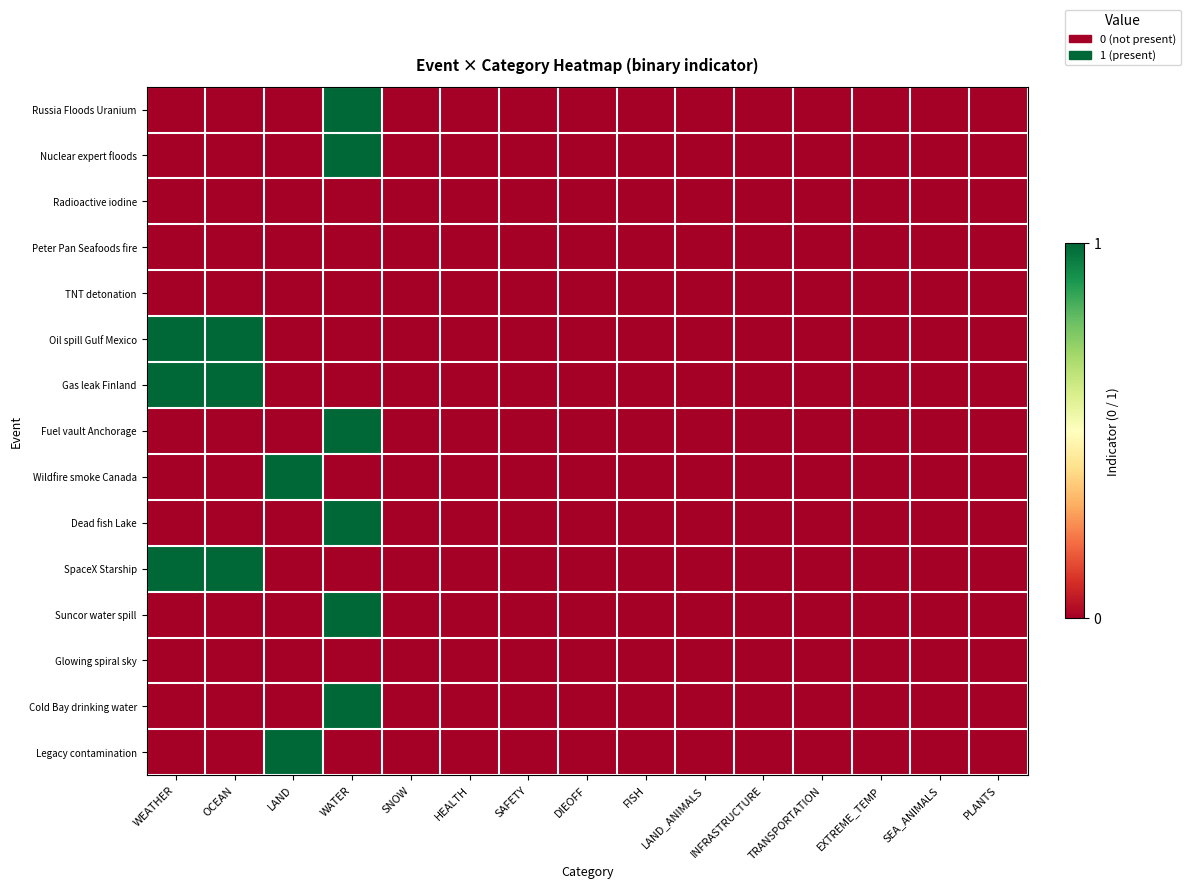

Reading right to left, what are all the values shown in this chart?

Russia Floods Uranium: PLANTS=0	SEA_ANIMALS=0	EXTREME_TEMP=0	TRANSPORTATION=0	INFRASTRUCTURE=0	LAND_ANIMALS=0	FISH=0	DIEOFF=0	SAFETY=0	HEALTH=0	SNOW=0	WATER=1	LAND=0	OCEAN=0	WEATHER=0
Nuclear expert floods: PLANTS=0	SEA_ANIMALS=0	EXTREME_TEMP=0	TRANSPORTATION=0	INFRASTRUCTURE=0	LAND_ANIMALS=0	FISH=0	DIEOFF=0	SAFETY=0	HEALTH=0	SNOW=0	WATER=1	LAND=0	OCEAN=0	WEATHER=0
Radioactive iodine: PLANTS=0	SEA_ANIMALS=0	EXTREME_TEMP=0	TRANSPORTATION=0	INFRASTRUCTURE=0	LAND_ANIMALS=0	FISH=0	DIEOFF=0	SAFETY=0	HEALTH=0	SNOW=0	WATER=0	LAND=0	OCEAN=0	WEATHER=0
Peter Pan Seafoods fire: PLANTS=0	SEA_ANIMALS=0	EXTREME_TEMP=0	TRANSPORTATION=0	INFRASTRUCTURE=0	LAND_ANIMALS=0	FISH=0	DIEOFF=0	SAFETY=0	HEALTH=0	SNOW=0	WATER=0	LAND=0	OCEAN=0	WEATHER=0
TNT detonation: PLANTS=0	SEA_ANIMALS=0	EXTREME_TEMP=0	TRANSPORTATION=0	INFRASTRUCTURE=0	LAND_ANIMALS=0	FISH=0	DIEOFF=0	SAFETY=0	HEALTH=0	SNOW=0	WATER=0	LAND=0	OCEAN=0	WEATHER=0
Oil spill Gulf Mexico: PLANTS=0	SEA_ANIMALS=0	EXTREME_TEMP=0	TRANSPORTATION=0	INFRASTRUCTURE=0	LAND_ANIMALS=0	FISH=0	DIEOFF=0	SAFETY=0	HEALTH=0	SNOW=0	WATER=0	LAND=0	OCEAN=1	WEATHER=1
Gas leak Finland: PLANTS=0	SEA_ANIMALS=0	EXTREME_TEMP=0	TRANSPORTATION=0	INFRASTRUCTURE=0	LAND_ANIMALS=0	FISH=0	DIEOFF=0	SAFETY=0	HEALTH=0	SNOW=0	WATER=0	LAND=0	OCEAN=1	WEATHER=1
Fuel vault Anchorage: PLANTS=0	SEA_ANIMALS=0	EXTREME_TEMP=0	TRANSPORTATION=0	INFRASTRUCTURE=0	LAND_ANIMALS=0	FISH=0	DIEOFF=0	SAFETY=0	HEALTH=0	SNOW=0	WATER=1	LAND=0	OCEAN=0	WEATHER=0
Wildfire smoke Canada: PLANTS=0	SEA_ANIMALS=0	EXTREME_TEMP=0	TRANSPORTATION=0	INFRASTRUCTURE=0	LAND_ANIMALS=0	FISH=0	DIEOFF=0	SAFETY=0	HEALTH=0	SNOW=0	WATER=0	LAND=1	OCEAN=0	WEATHER=0
Dead fish Lake: PLANTS=0	SEA_ANIMALS=0	EXTREME_TEMP=0	TRANSPORTATION=0	INFRASTRUCTURE=0	LAND_ANIMALS=0	FISH=0	DIEOFF=0	SAFETY=0	HEALTH=0	SNOW=0	WATER=1	LAND=0	OCEAN=0	WEATHER=0
SpaceX Starship: PLANTS=0	SEA_ANIMALS=0	EXTREME_TEMP=0	TRANSPORTATION=0	INFRASTRUCTURE=0	LAND_ANIMALS=0	FISH=0	DIEOFF=0	SAFETY=0	HEALTH=0	SNOW=0	WATER=0	LAND=0	OCEAN=1	WEATHER=1
Suncor water spill: PLANTS=0	SEA_ANIMALS=0	EXTREME_TEMP=0	TRANSPORTATION=0	INFRASTRUCTURE=0	LAND_ANIMALS=0	FISH=0	DIEOFF=0	SAFETY=0	HEALTH=0	SNOW=0	WATER=1	LAND=0	OCEAN=0	WEATHER=0
Glowing spiral sky: PLANTS=0	SEA_ANIMALS=0	EXTREME_TEMP=0	TRANSPORTATION=0	INFRASTRUCTURE=0	LAND_ANIMALS=0	FISH=0	DIEOFF=0	SAFETY=0	HEALTH=0	SNOW=0	WATER=0	LAND=0	OCEAN=0	WEATHER=0
Cold Bay drinking water: PLANTS=0	SEA_ANIMALS=0	EXTREME_TEMP=0	TRANSPORTATION=0	INFRASTRUCTURE=0	LAND_ANIMALS=0	FISH=0	DIEOFF=0	SAFETY=0	HEALTH=0	SNOW=0	WATER=1	LAND=0	OCEAN=0	WEATHER=0
Legacy contamination: PLANTS=0	SEA_ANIMALS=0	EXTREME_TEMP=0	TRANSPORTATION=0	INFRASTRUCTURE=0	LAND_ANIMALS=0	FISH=0	DIEOFF=0	SAFETY=0	HEALTH=0	SNOW=0	WATER=0	LAND=1	OCEAN=0	WEATHER=0